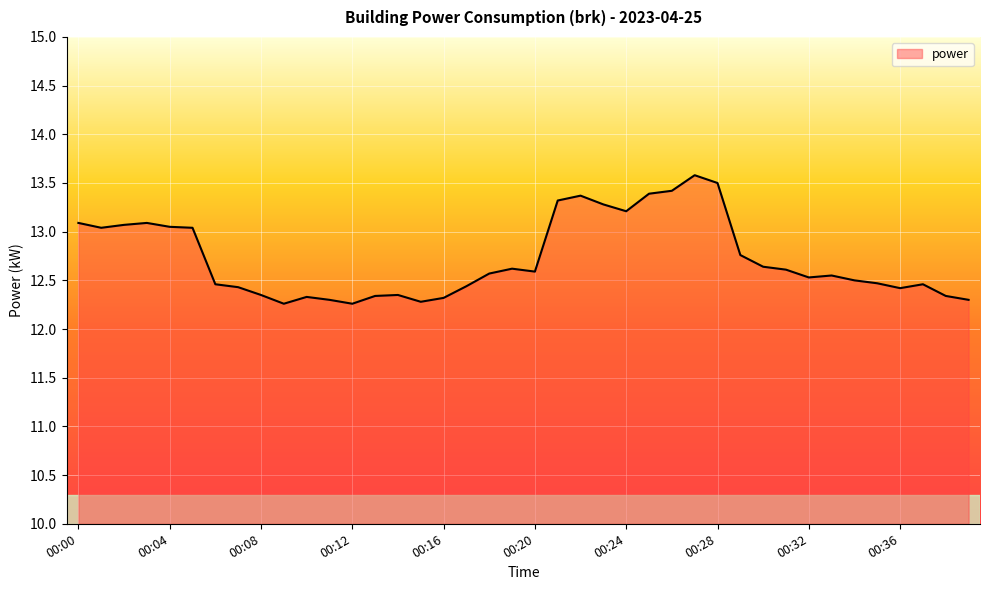

What is the smallest value displayed?

12.3